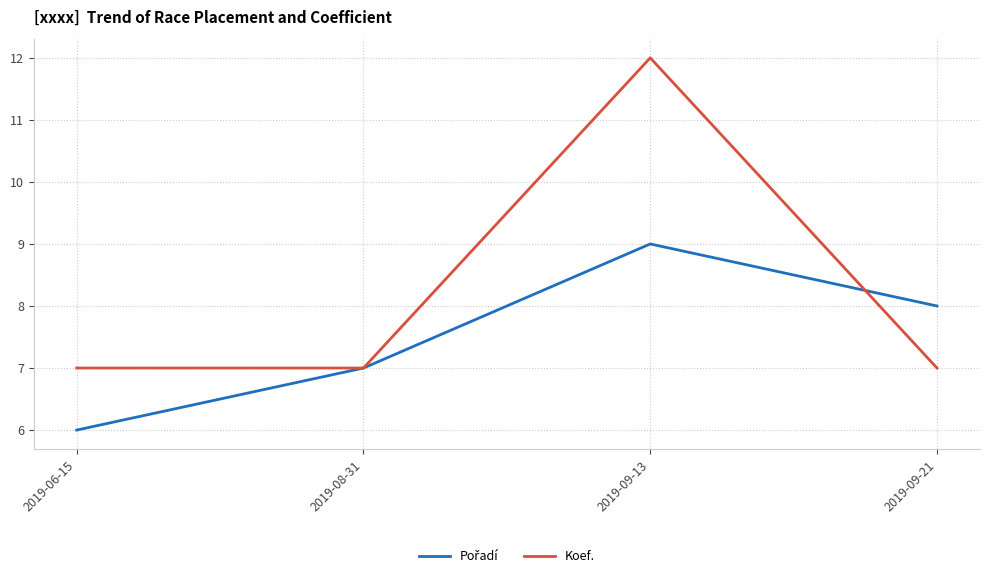

The value of Koef. at 2019-08-31 is 9. True or false?

False